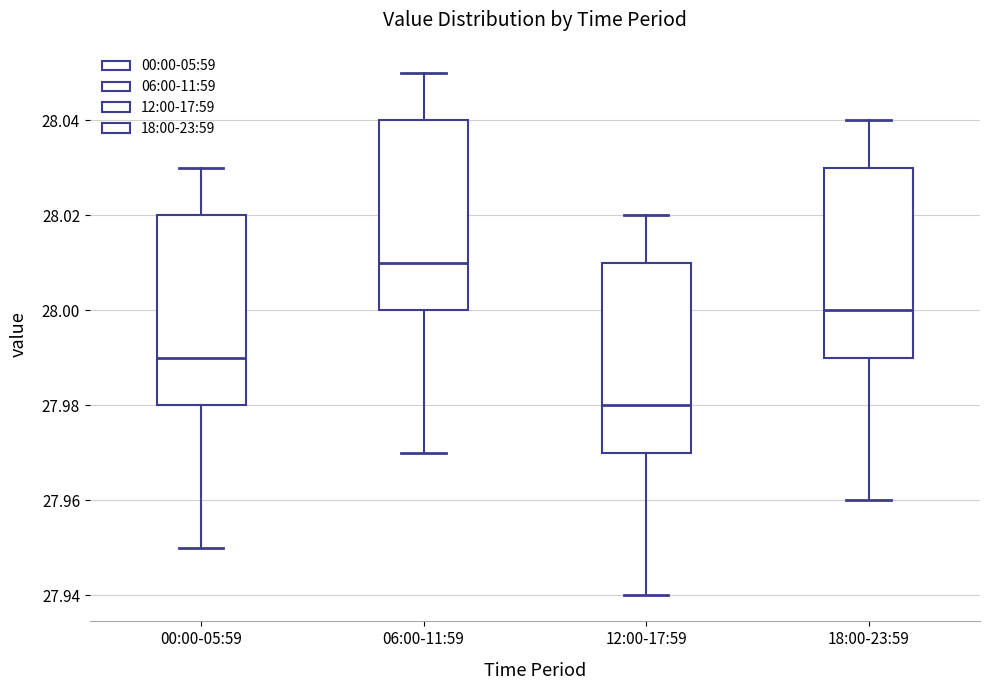

Reading left to right, transcribe this box plot: for each box, give where its median line is, the range the box spans, and where its two whiskers end, as read against the y-axis. The values are not printed on the chart, so give them approximately, as read against the axis.

00:00-05:59: median 27.99, box 27.98 to 28.02, whiskers 27.95 to 28.03
06:00-11:59: median 28.01, box 28.00 to 28.04, whiskers 27.97 to 28.05
12:00-17:59: median 27.98, box 27.97 to 28.01, whiskers 27.94 to 28.02
18:00-23:59: median 28.00, box 27.99 to 28.03, whiskers 27.96 to 28.04